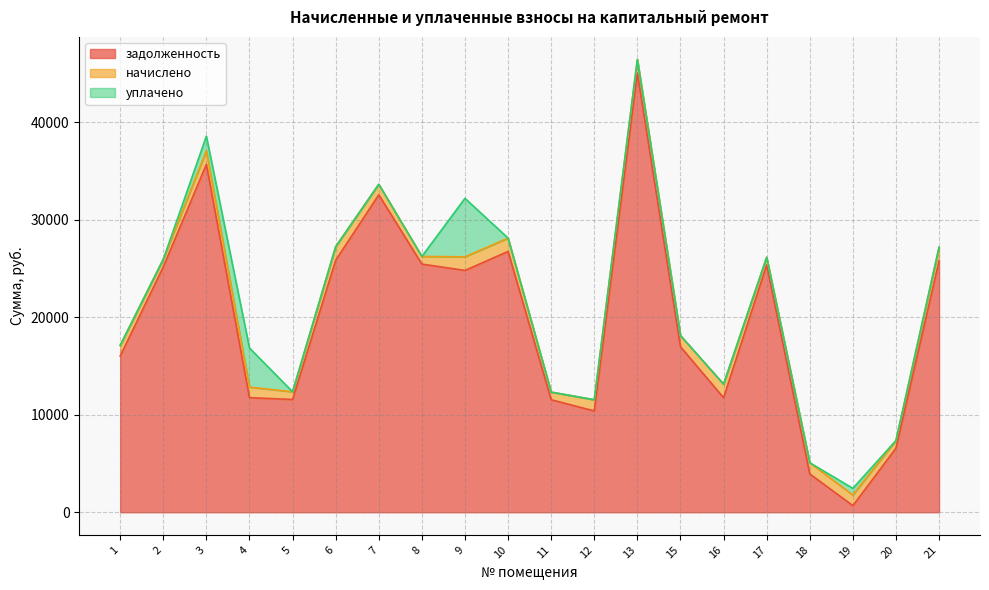

Reading left to right, extract all data points from this chart.

задолженность: 16030.5	25177.7	35697.6	11758.5	11576.1	25862.6	32580.5	25468.1	24818.6	26765.2	11546.6	10398.0	45068.9	16983.6	11754.4	25380.5	3935.1	681.1	6576.1	25802.4
начислено: 1089.6	786.8	1396.4	1085.6	786.8	1396.4	1077.7	786.8	1396.4	1370.5	784.9	1149.4	1392.4	1149.4	1392.4	784.9	1149.4	1093.6	786.8	1396.4
уплачено: 0.0	0.0	1500.0	4014.0	0.0	0.0	0.0	0.0	6000.0	0.0	0.0	0.0	0.0	0.0	0.0	0.0	0.0	680.8	0.0	0.0